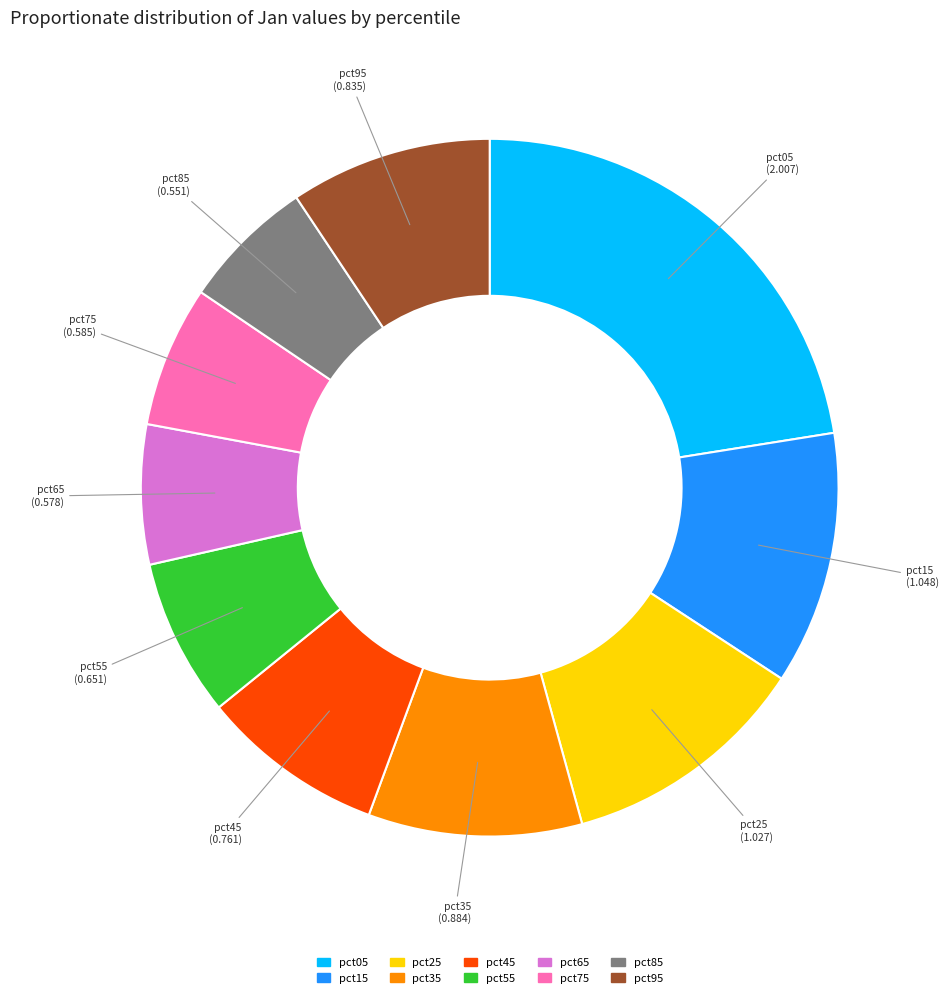

Does pct95 account for over 50% of the chart?

No